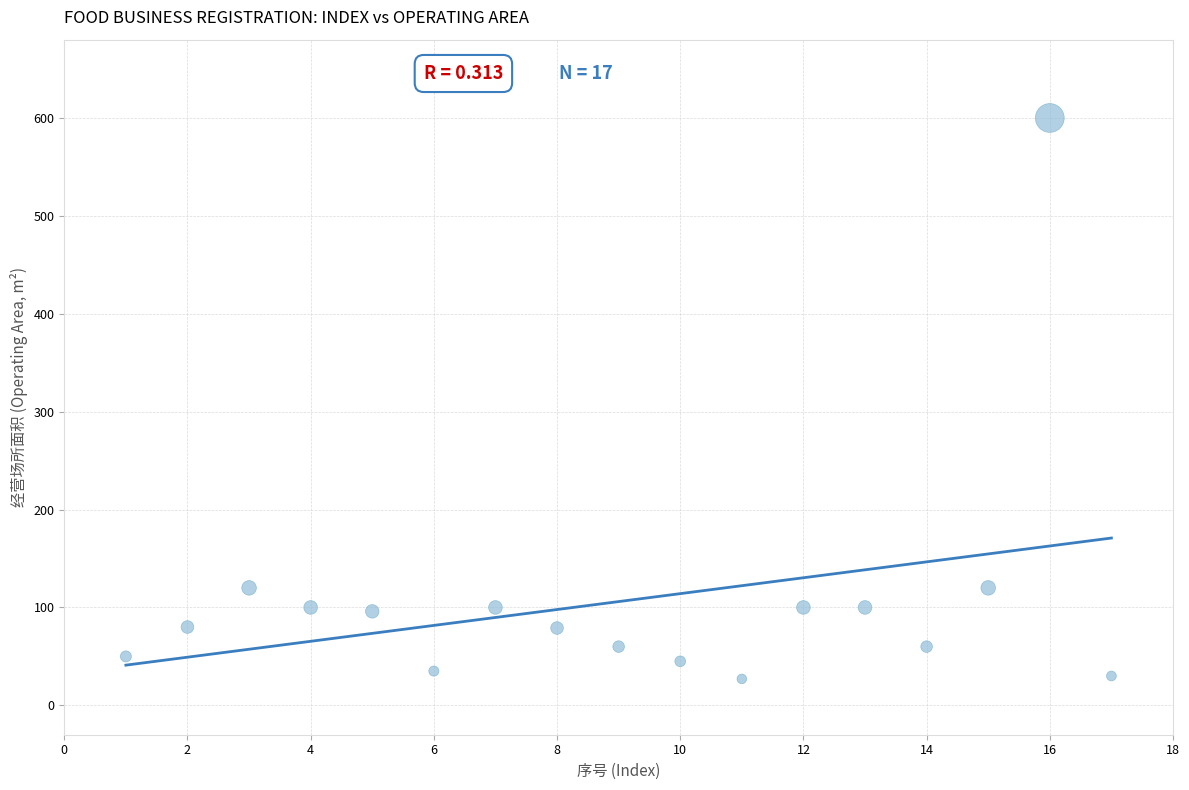

What is the range of X values (max minus min)?

16